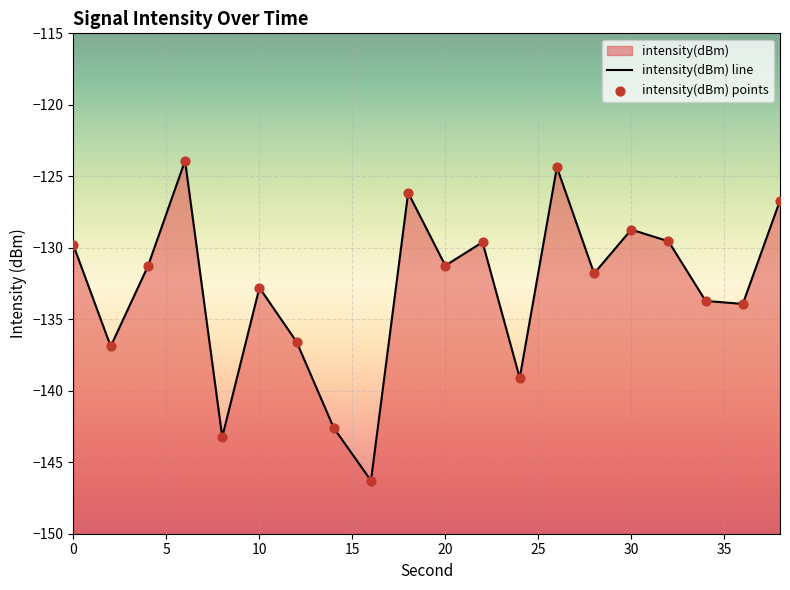

What is the change in value from 8 to 18?

+17.1